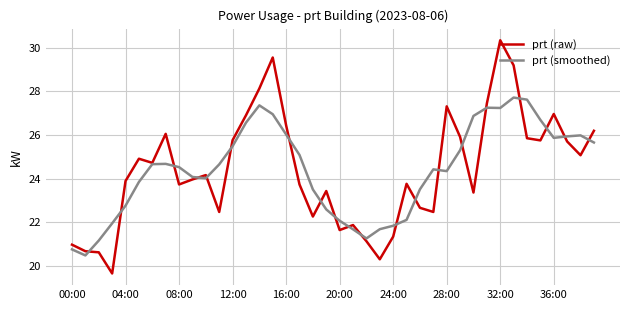

What is the maximum value for prt (raw)?

30.3